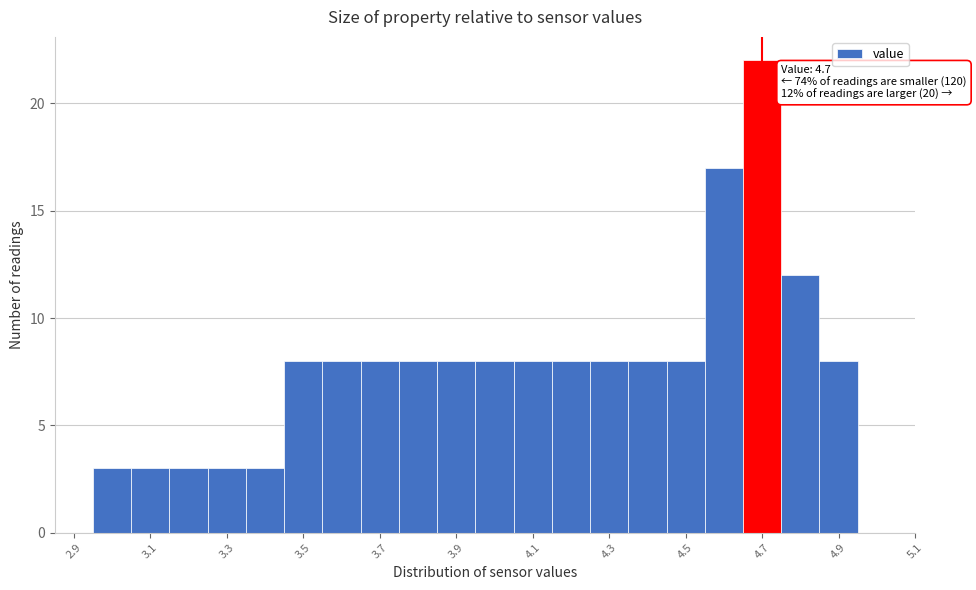

Over which range of the x-axis is the bar tallest?

4.65 to 4.75